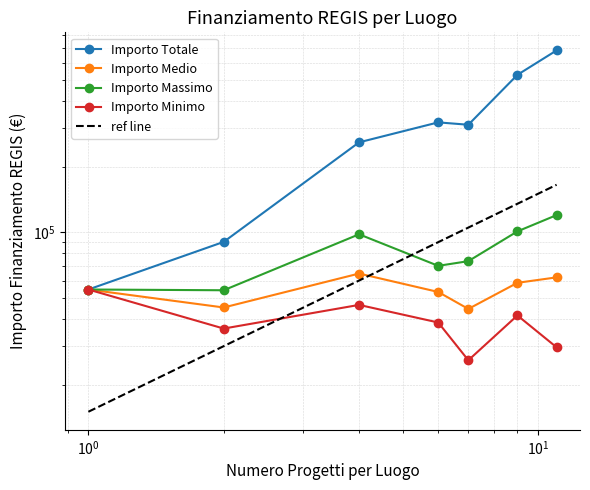

How many lines are shown in the chart?

5